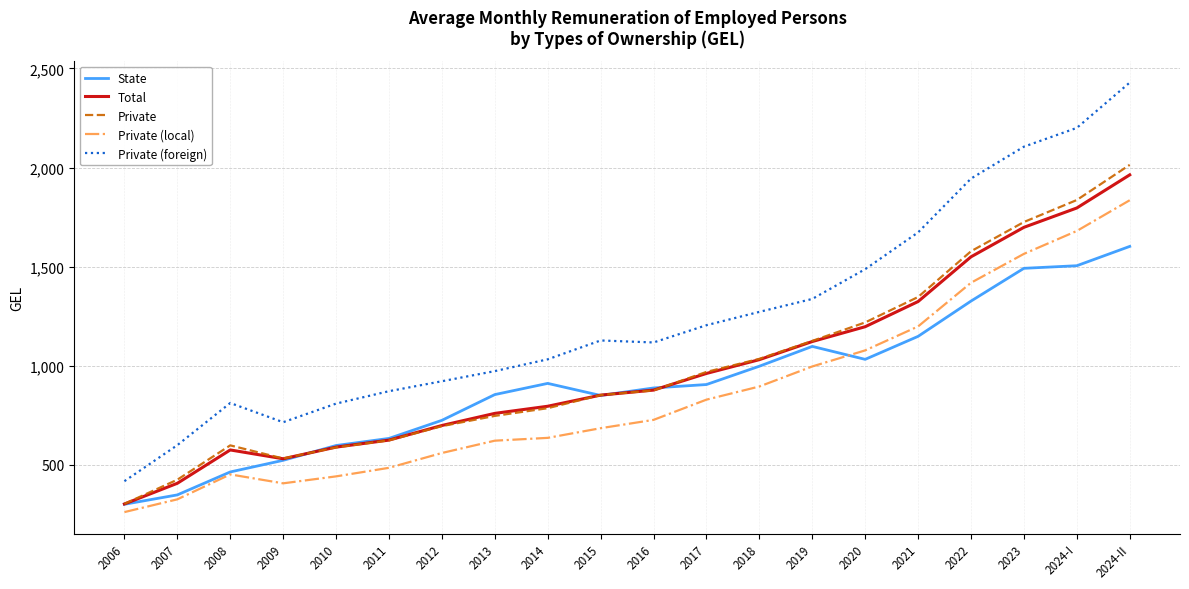

At which label is Private closest to 1157?

2019